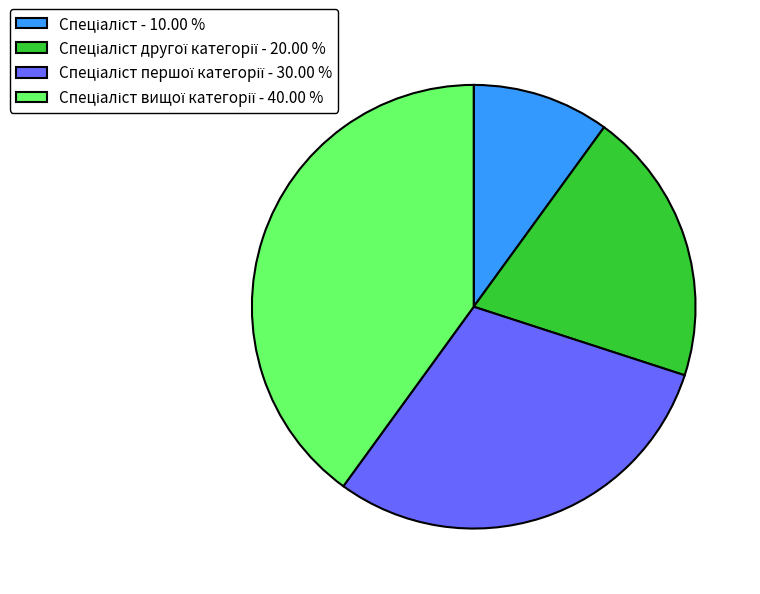

Does any single category account for the majority?

No